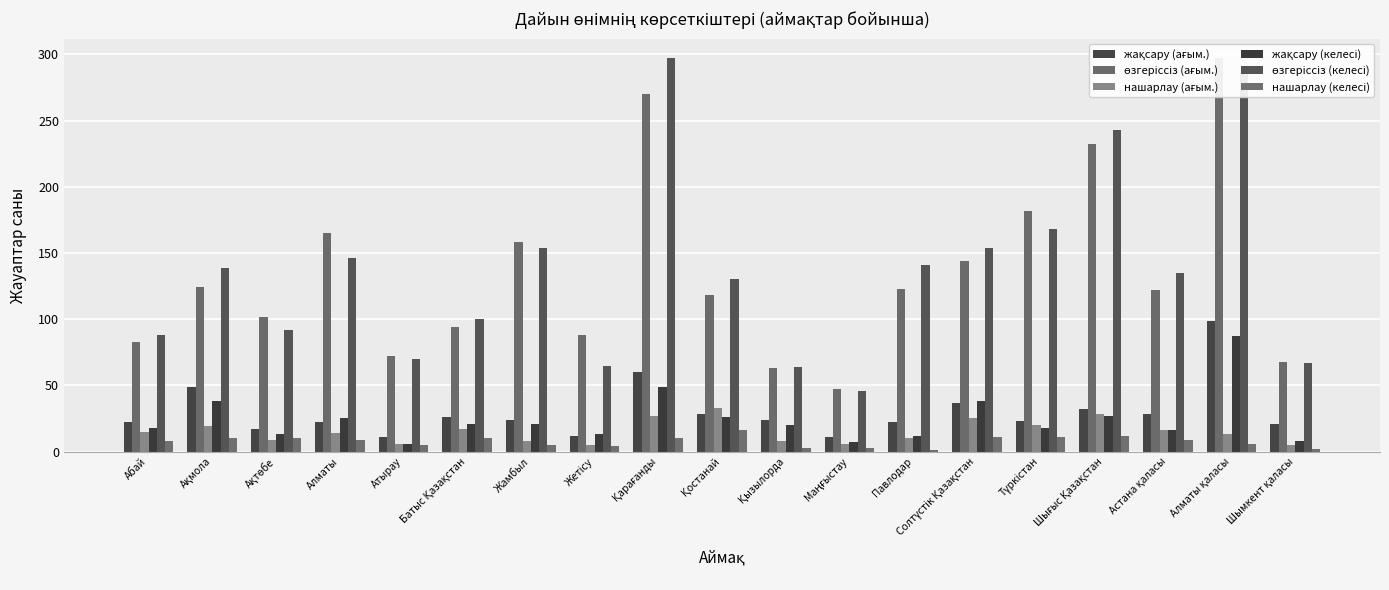

Which has a higher value, Маңғыстау or Батыс Қазақстан?

Батыс Қазақстан